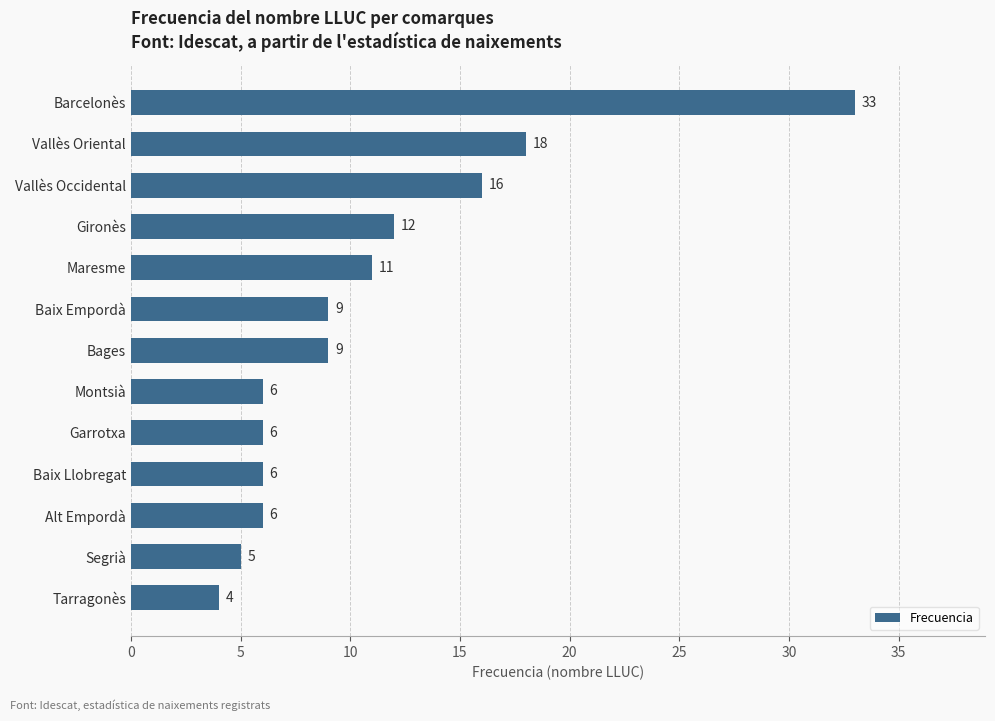

What is the difference between the maximum and second lowest values?

28